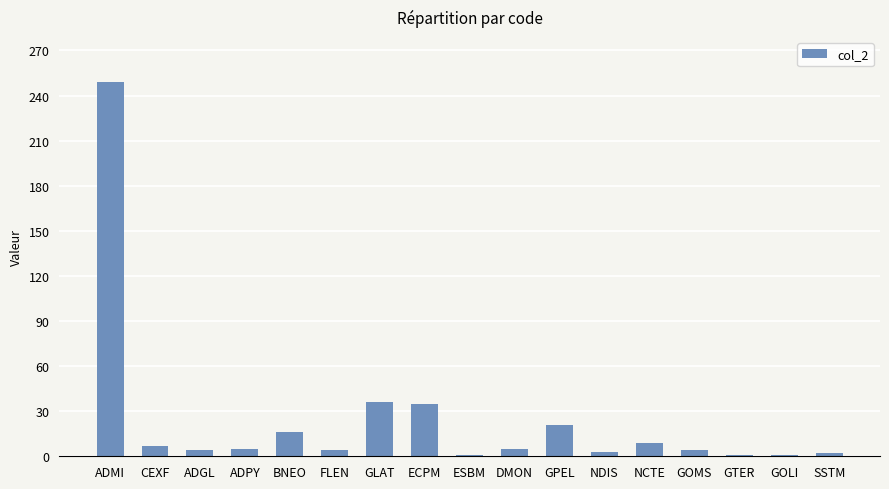

What is the sum of all values?

403